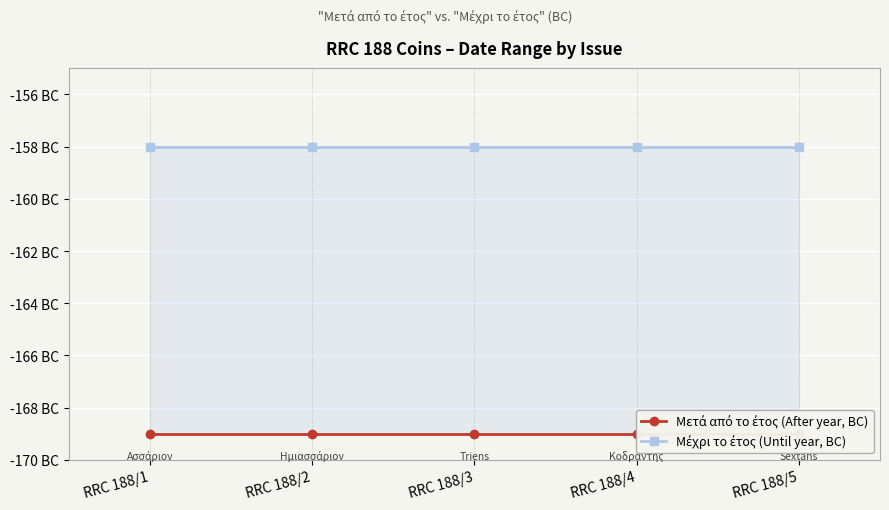

What is the sum of the Μέχρι το έτος (Until year, BC) values at RRC 188/2 and RRC 188/4?

-316